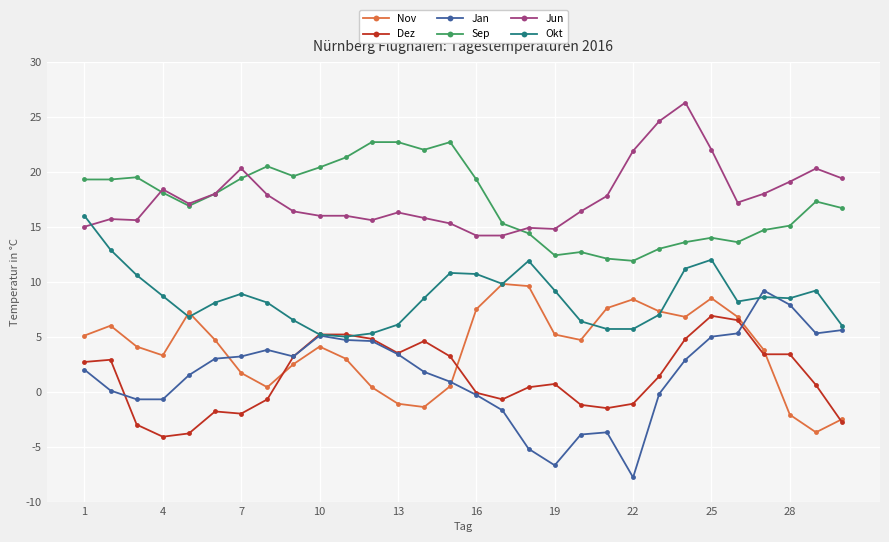

What is the maximum value shown in the chart?

26.3